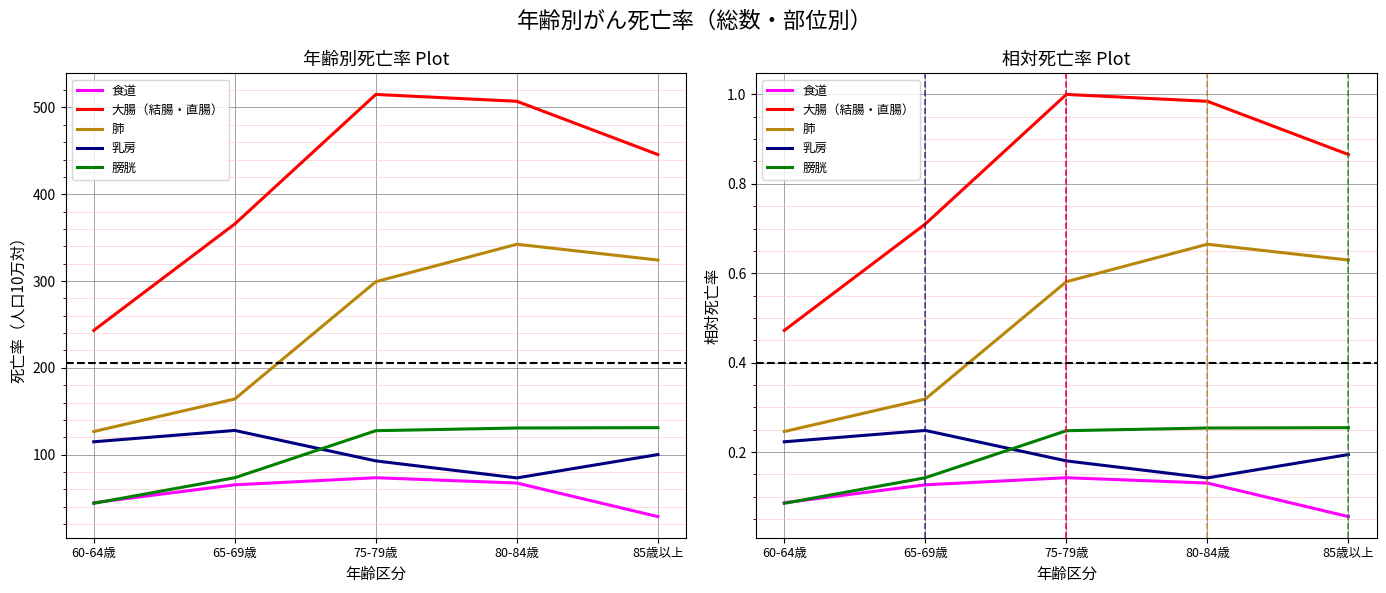

Between 60-64歳 and 80-84歳, which is larger?

80-84歳